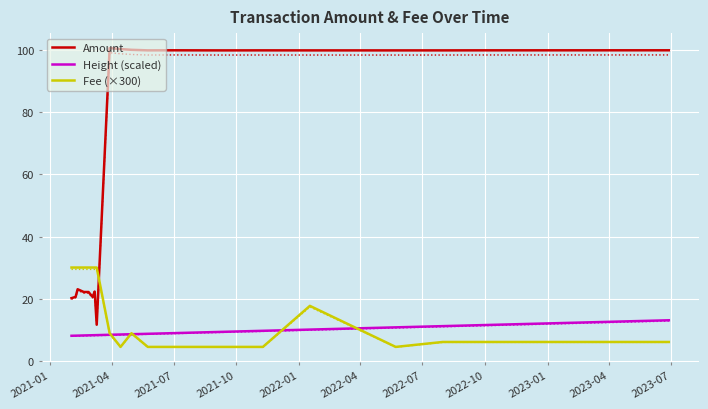

True or false: Amount and Height (scaled) intersect in this chart.

False